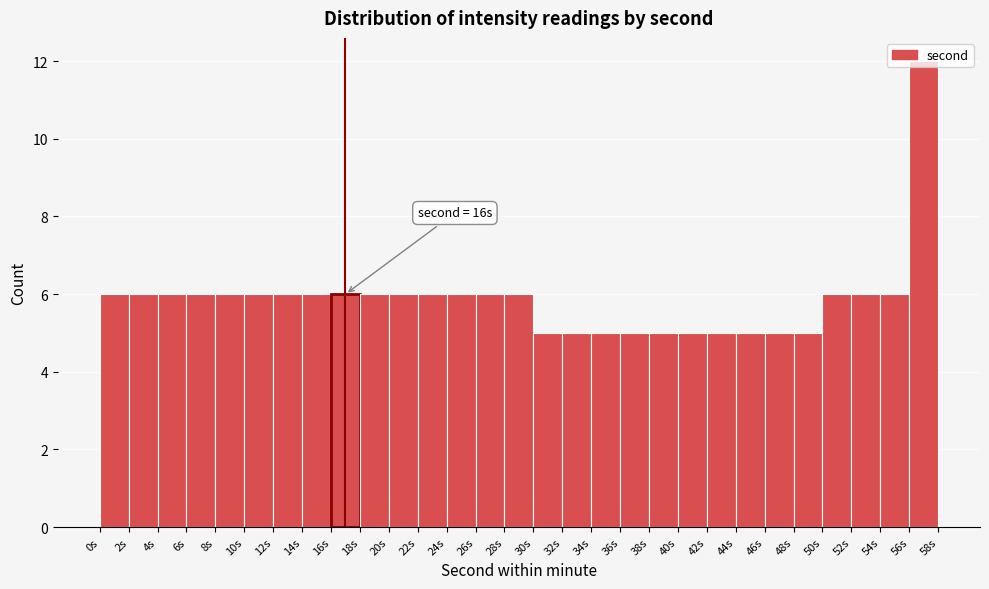

Over which range of the x-axis is the bar tallest?

56 to 58